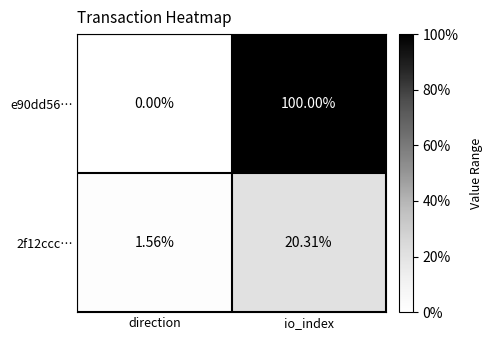

At which label does e90dd56… reach its minimum?

direction